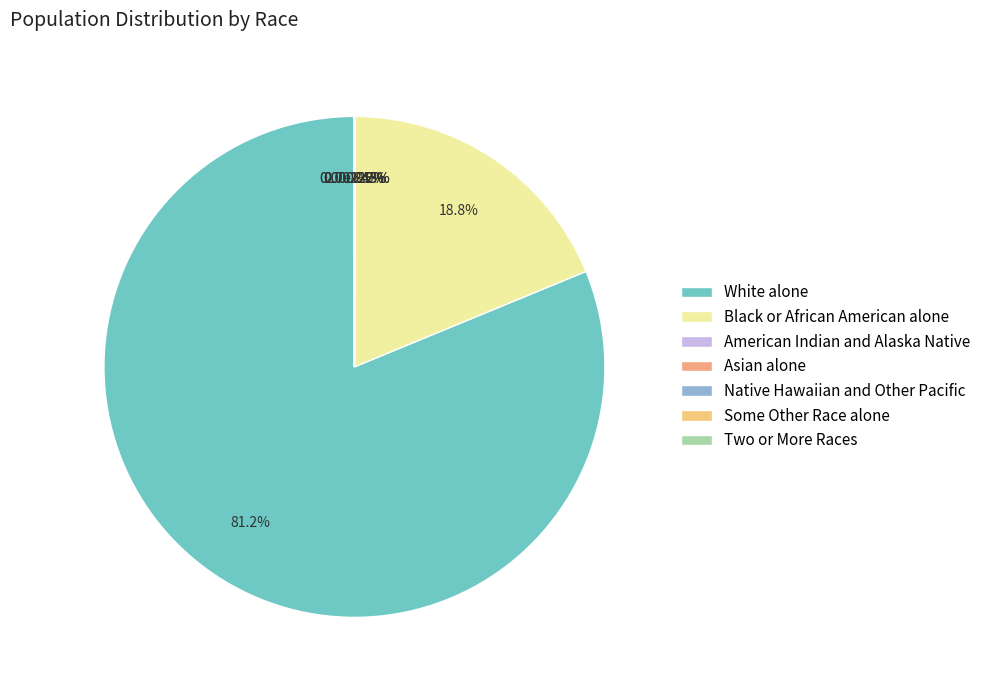

Approximately how many times larger is the value at White alone compared to Some Other Race alone?

96176.8